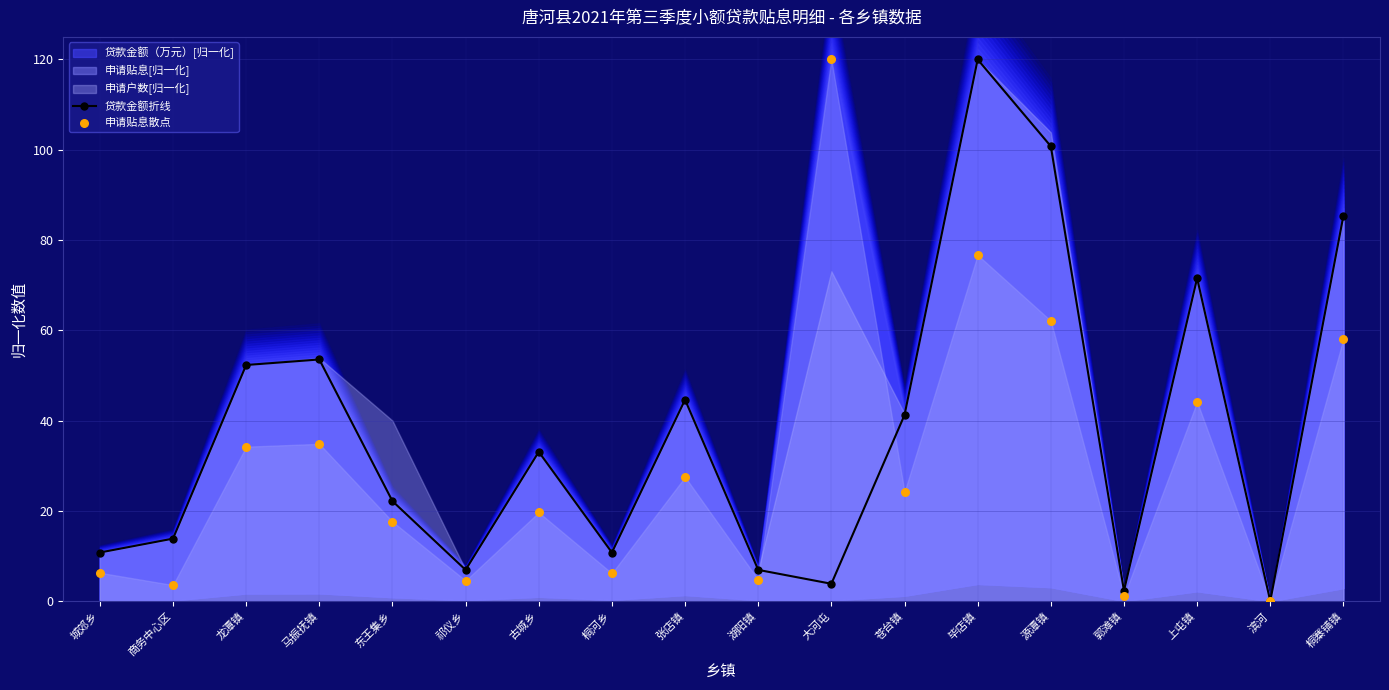

At which category is the sum across all series the highest?

毕店镇